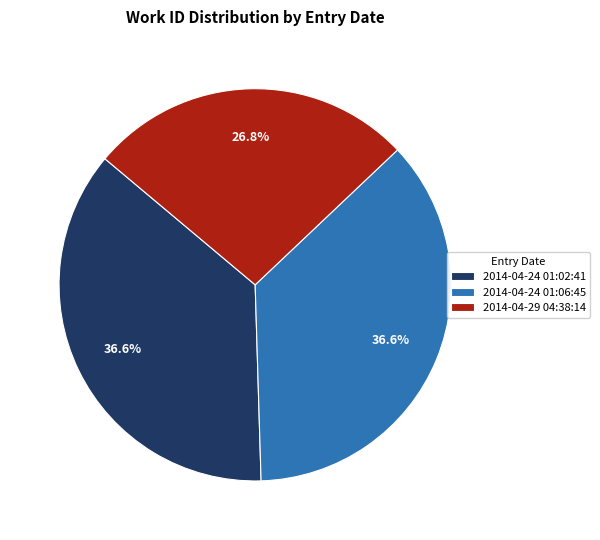

Combined, what portion of the pie is 2014-04-24 01:02:41 and 2014-04-29 04:38:14?

63.4%